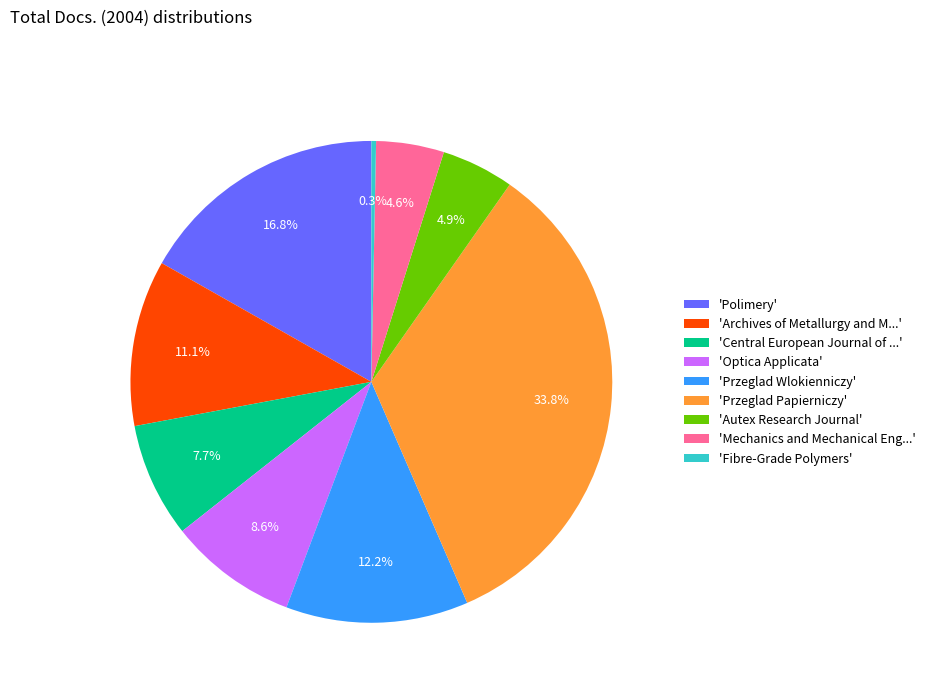

Approximately how many times larger is the value at 'Przeglad Wlokienniczy' compared to 'Archives of Metallurgy and M...'?

1.1